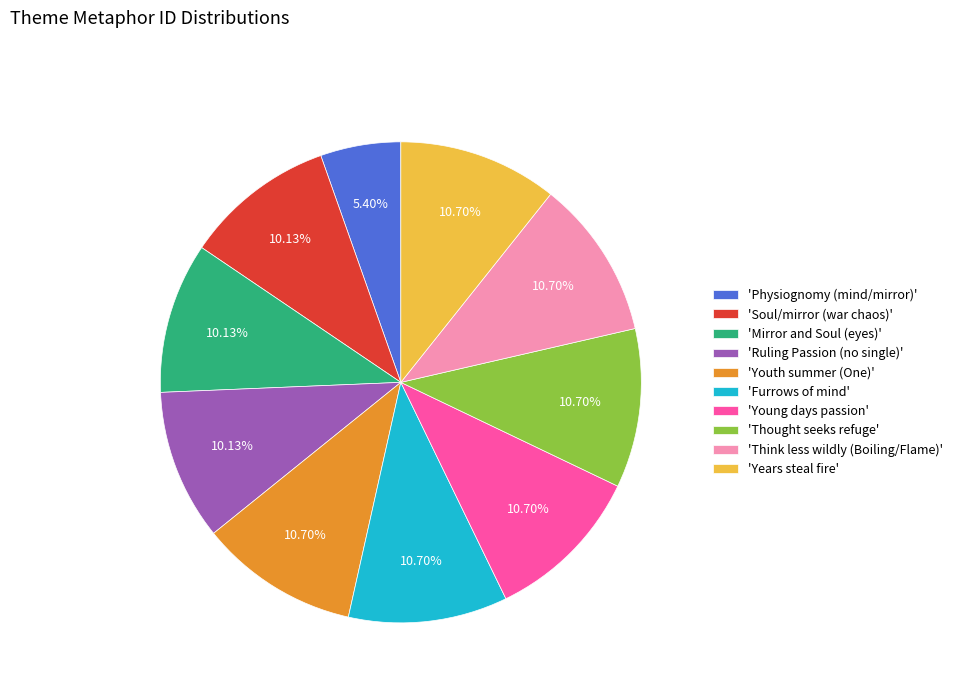

Combined, do 'Youth summer (One)' and 'Ruling Passion (no single)' account for over 50%?

No